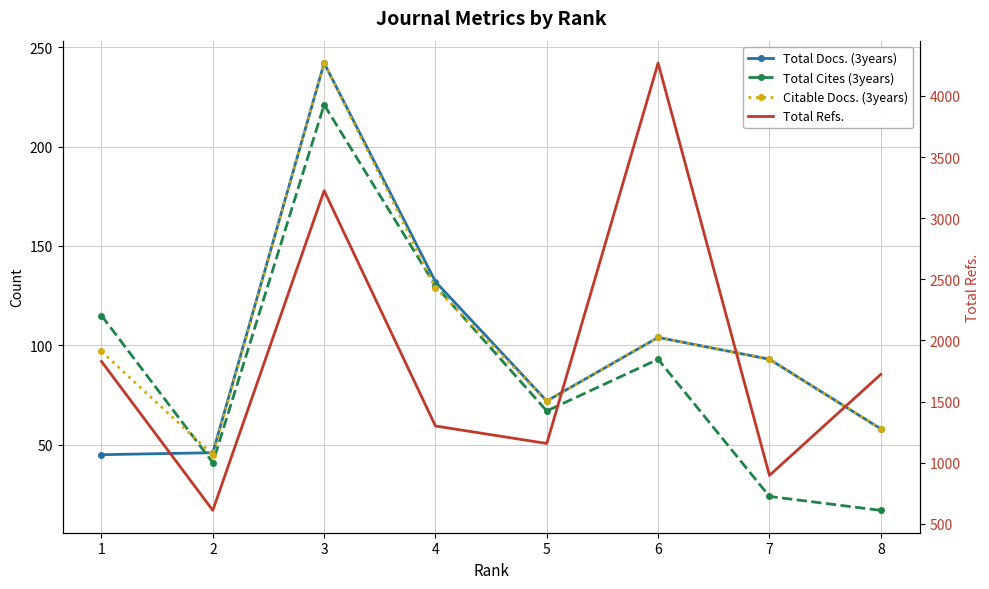

What is the difference between the maximum and minimum values in the Citable Docs. (3years) series?

197